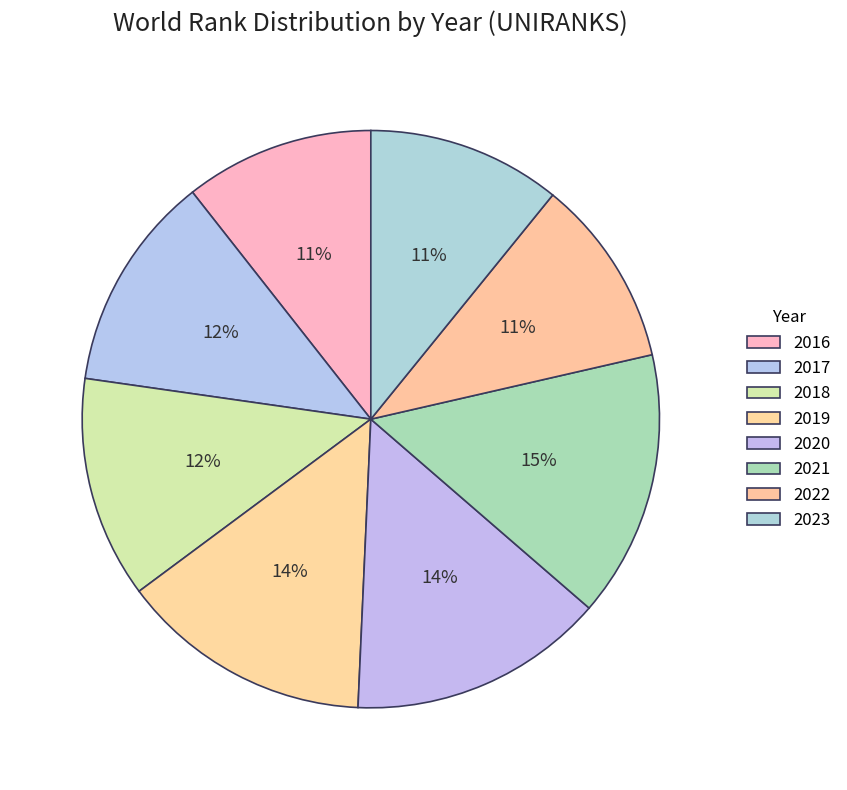

How many slices are in this pie chart?

8